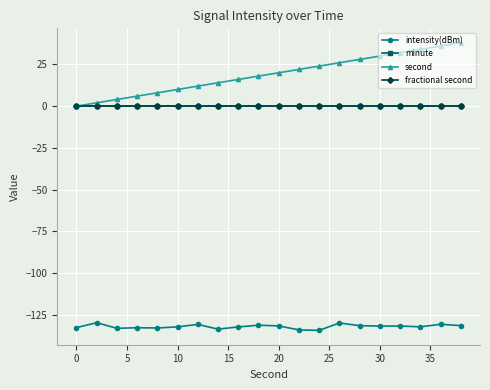

Does the chart have visible grid lines?

Yes